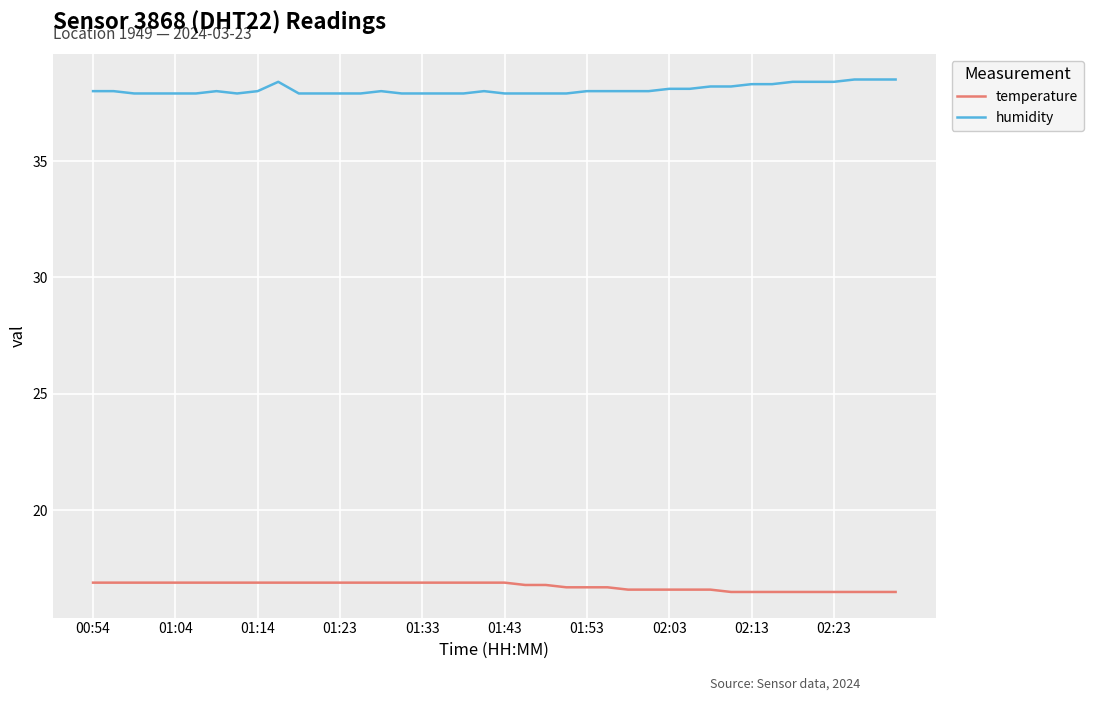

True or false: humidity and temperature cross at least once.

False